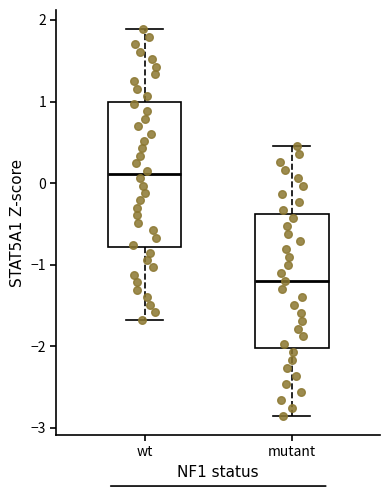

Which box is the tallest, from its lower edge to its upper edge?

wt